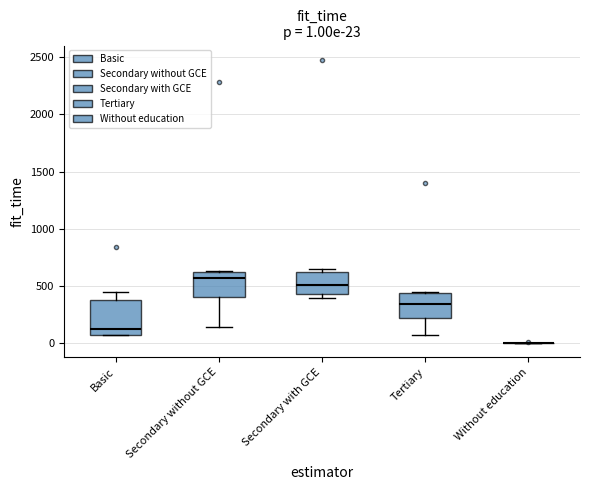

Which box is the tallest, from its lower edge to its upper edge?

Basic